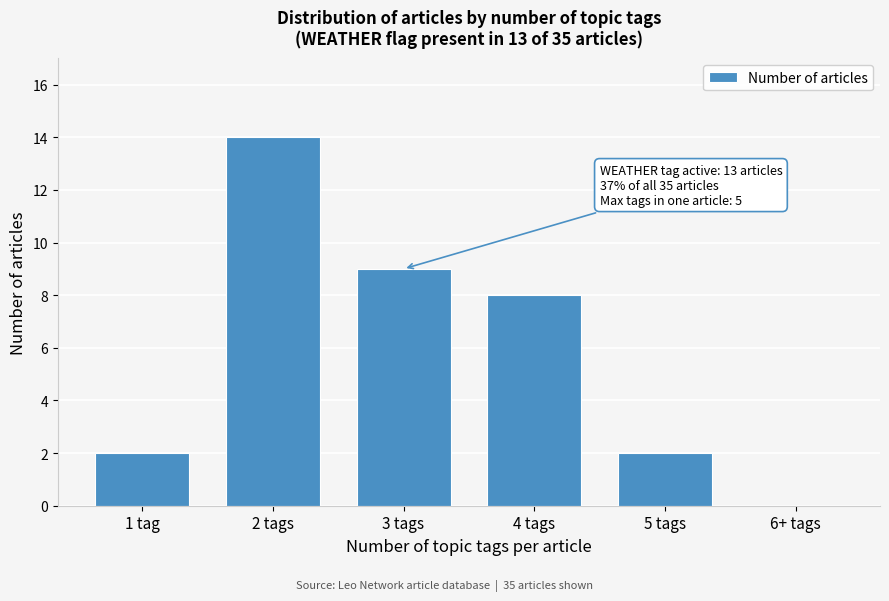

Reading right to left, list all the values displayed in this chart.

6+ tags=0	5 tags=2	4 tags=8	3 tags=9	2 tags=14	1 tag=2